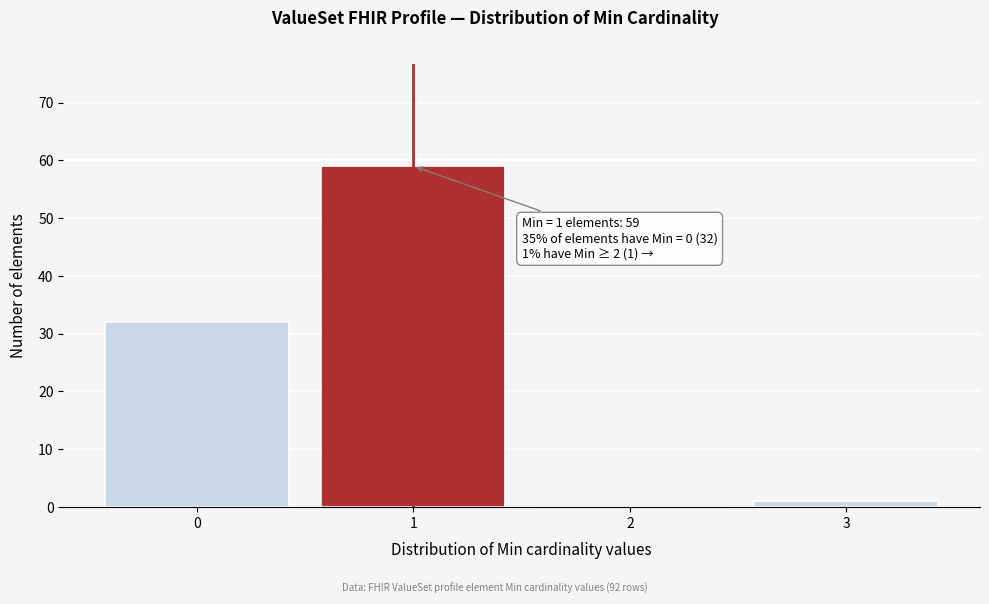

Reading left to right, list all the values displayed in this chart.

0=32	1=59	2=0	3=1